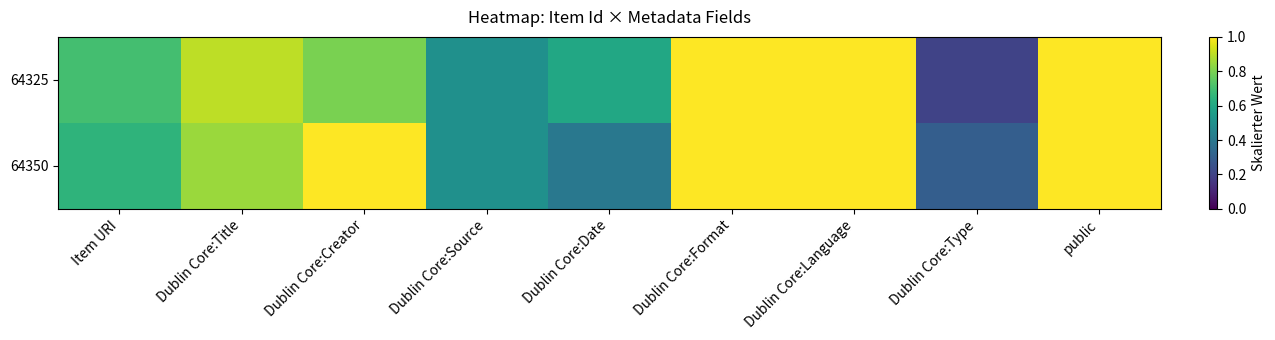

At Dublin Core:Format, list the series in order from smallest to largest.

64325, 64350